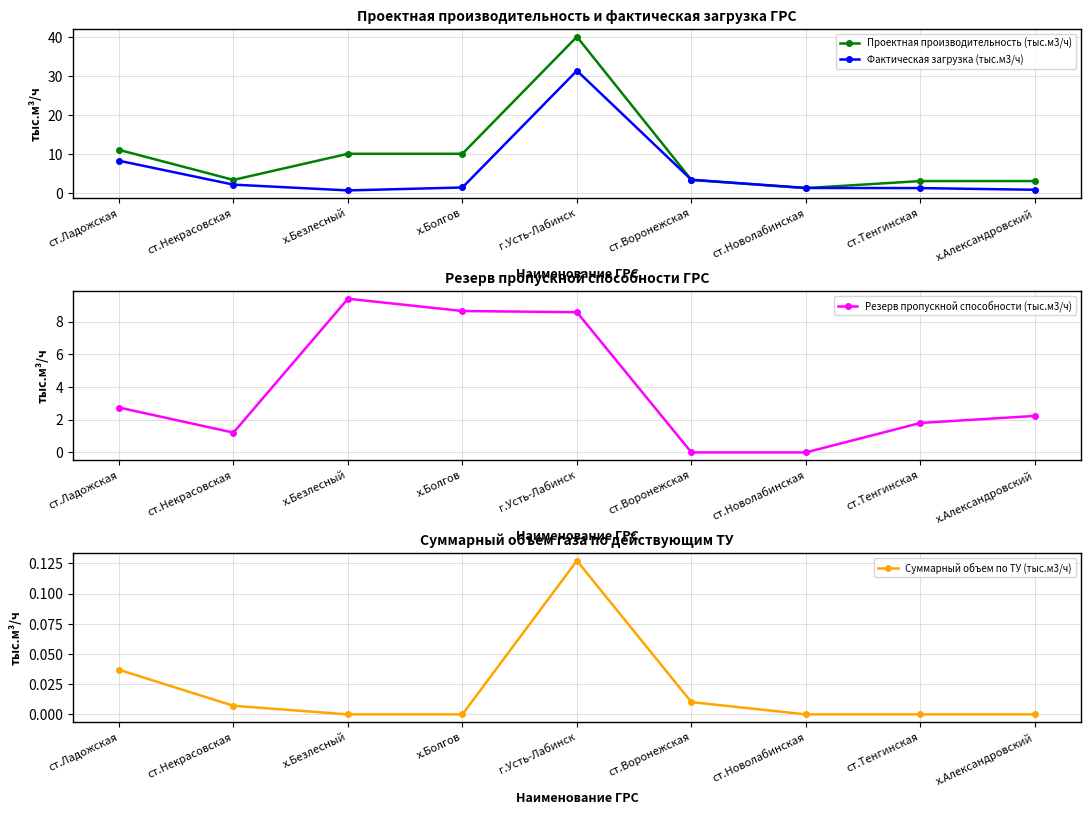

At which label does Резерв пропускной способности (тыс.м3/ч) reach its minimum?

ст.Воронежская